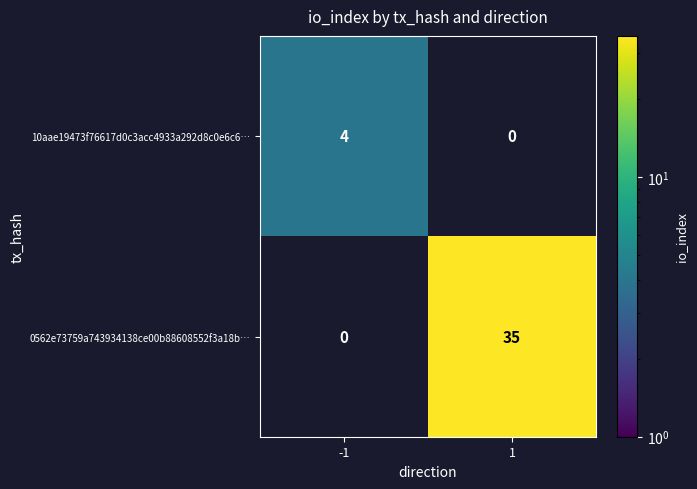

Rank the series by their average value, from lowest to highest.

10aae19473f76617d0c3acc4933a292d8c0e6c6…, 0562e73759a743934138ce00b88608552f3a18b…